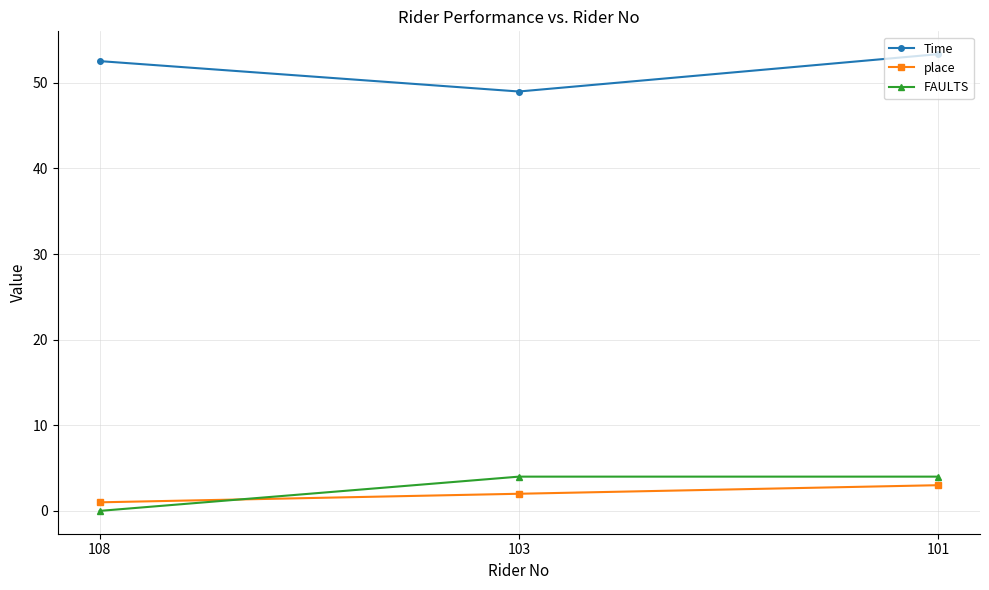

What is the sum of the FAULTS values at 101 and 103?

8.0